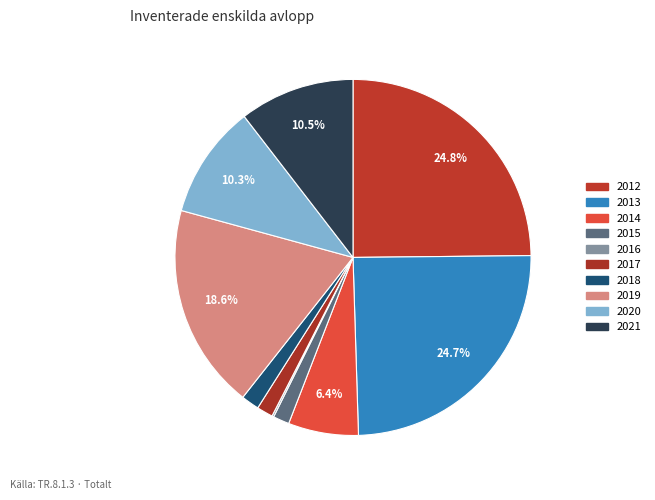

Does 2014 represent more than half of the total?

No